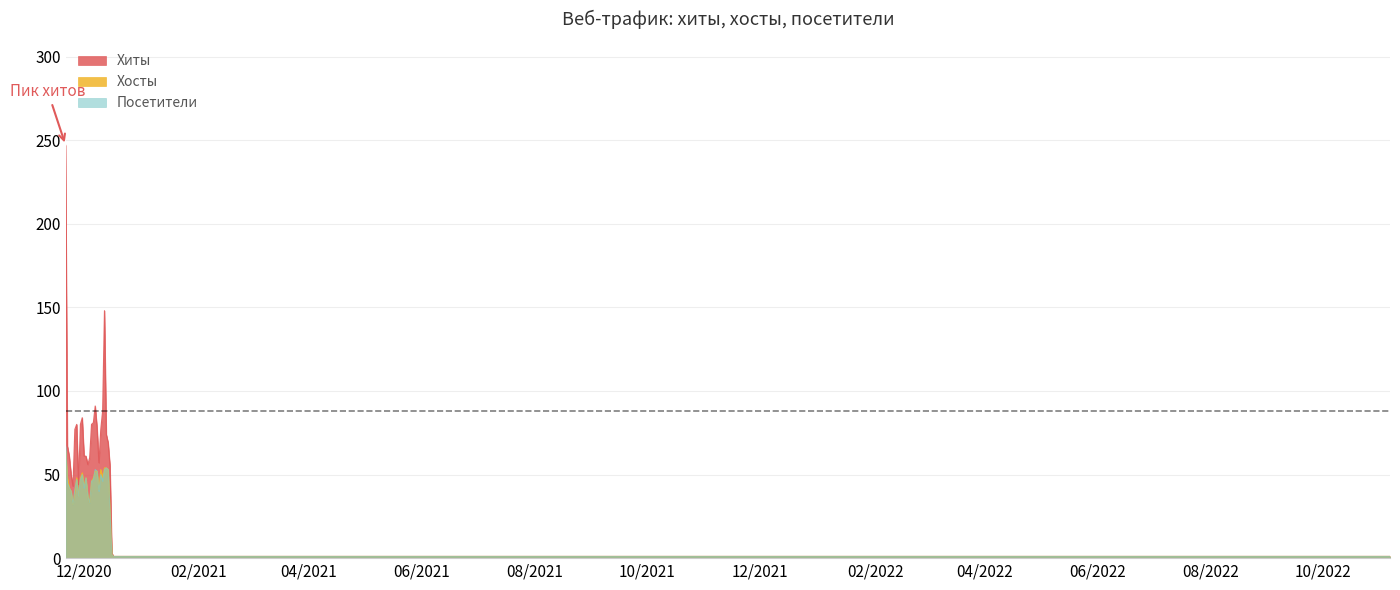

List the series in order of their peak value, lowest first.

Хосты, Посетители, Хиты